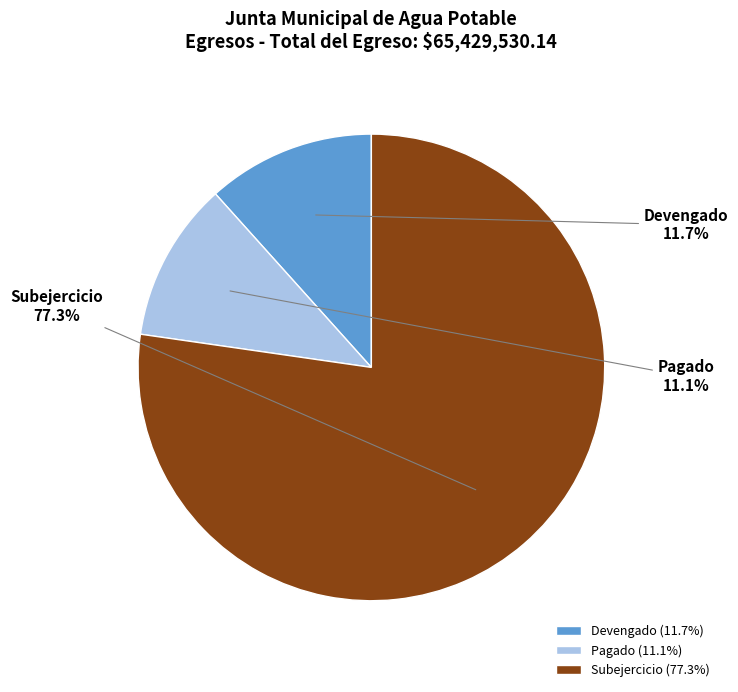

To the nearest percent, what portion does Devengado represent?

12%